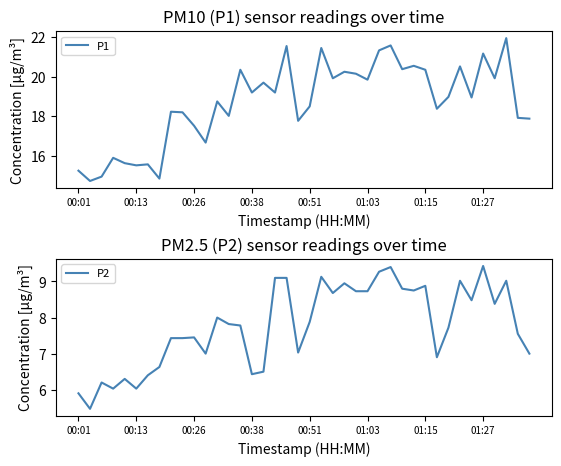

Is it true that P2 equals 8.7 at 22?

True